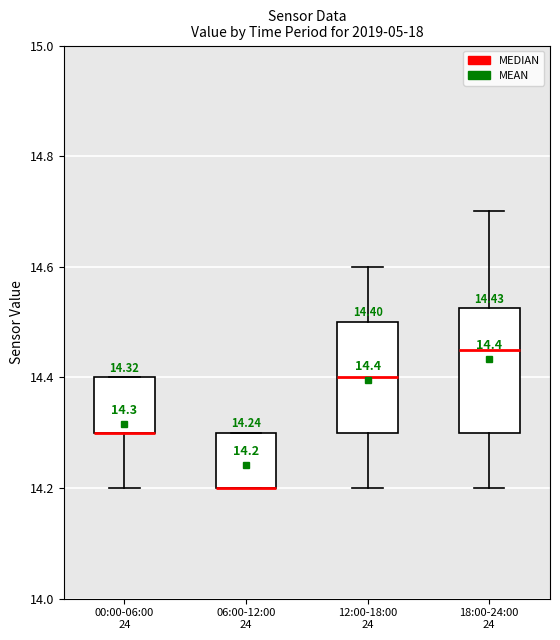

Comparing the boxes themselves (not the whiskers), which one is the tallest?

18:00-24:00 24